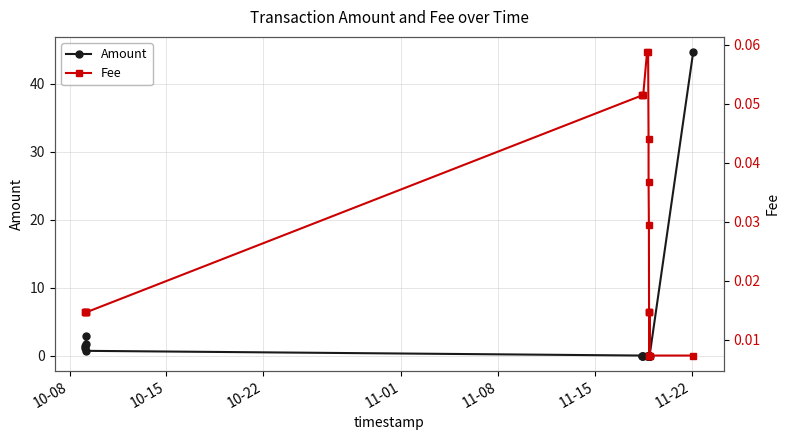

How many Fee values are between 0 and 1?

20